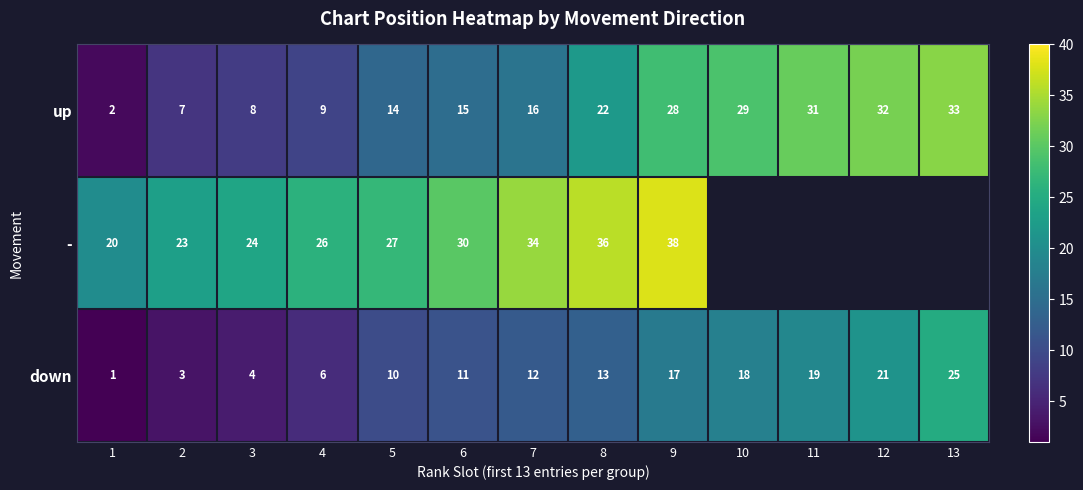

The - series shows 38 at 9. True or false?

True